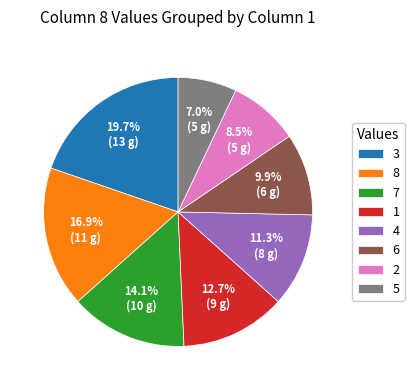

What is the ratio of the value at 2 to the value at 6?

0.9